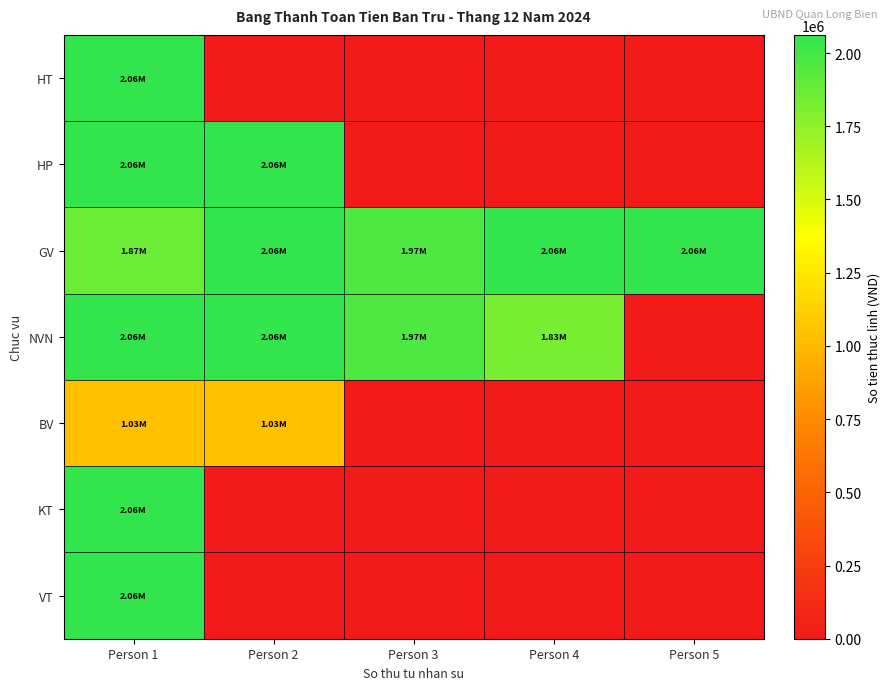

Reading left to right, transcribe all the data shown in this chart.

HT: Person 1=2062023.1	Person 2=0.0	Person 3=0.0	Person 4=0.0	Person 5=0.0
HP: Person 1=2062023.1	Person 2=2062023.1	Person 3=0.0	Person 4=0.0	Person 5=0.0
GV: Person 1=1874566.5	Person 2=2062023.1	Person 3=1968294.8	Person 4=2062023.1	Person 5=2062023.1
NVN: Person 1=2062023.1	Person 2=2062023.1	Person 3=1968294.8	Person 4=1827702.3	Person 5=0.0
BV: Person 1=1031011.6	Person 2=1031011.6	Person 3=0.0	Person 4=0.0	Person 5=0.0
KT: Person 1=2062023.1	Person 2=0.0	Person 3=0.0	Person 4=0.0	Person 5=0.0
VT: Person 1=2062023.1	Person 2=0.0	Person 3=0.0	Person 4=0.0	Person 5=0.0